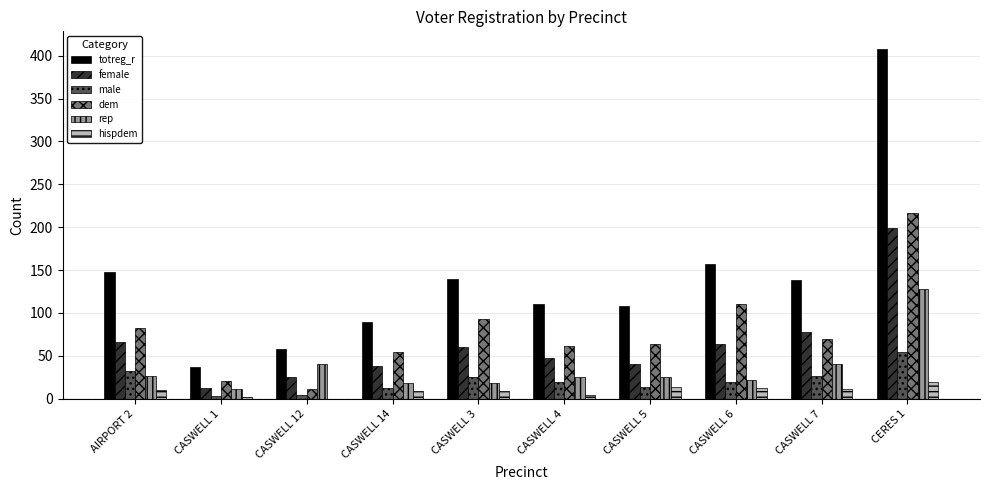

Is the value of male at AIRPORT 2 greater than the value of rep at CASWELL 14?

Yes